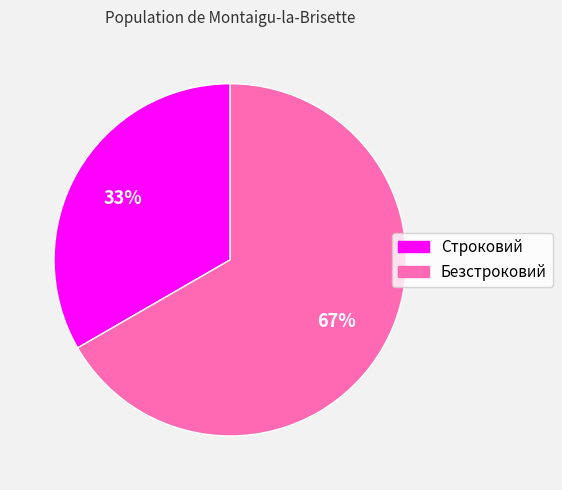

Between Строковий and Безстроковий, which is larger?

Безстроковий